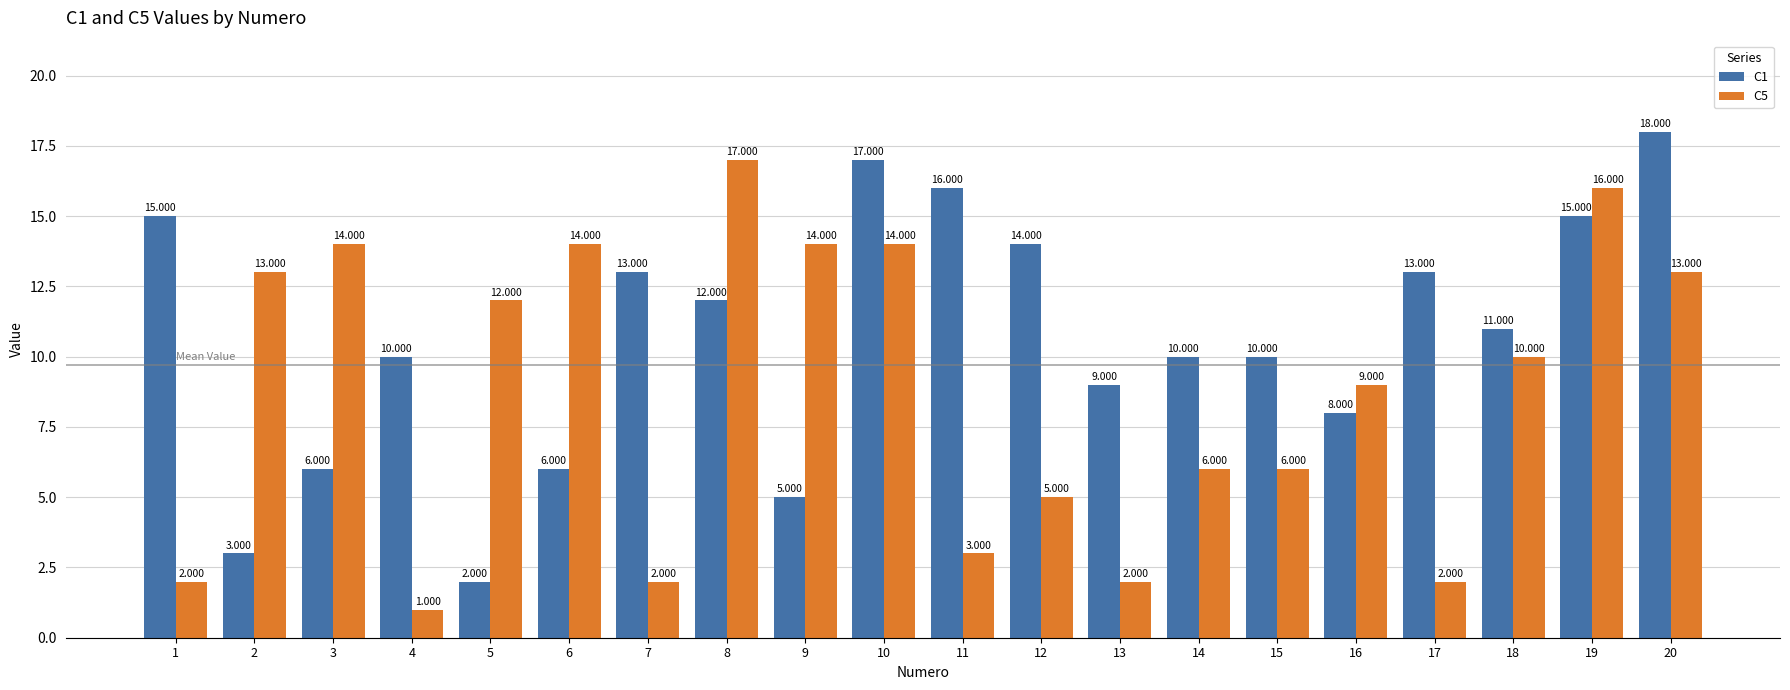

What is the highest value of the C5 series?

17